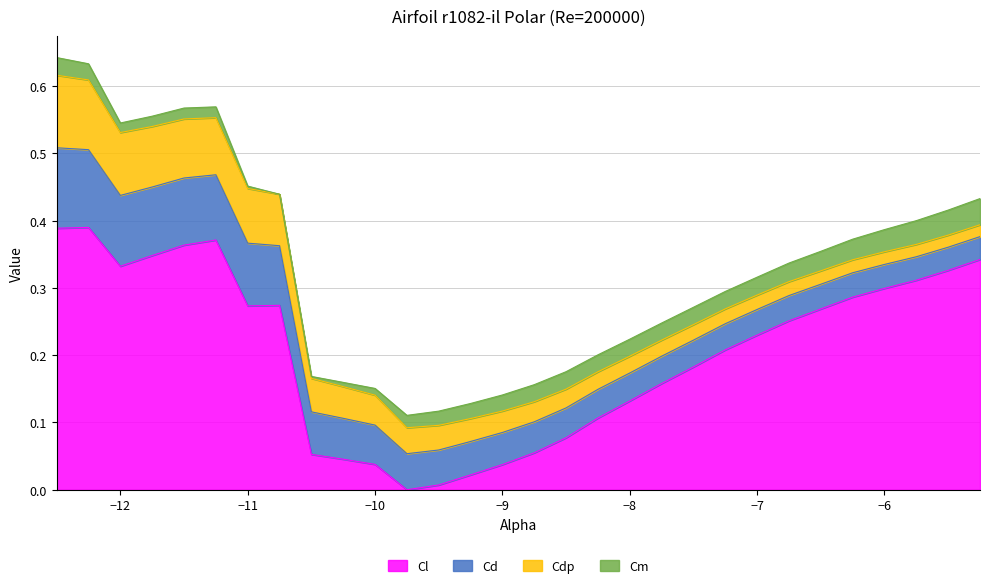

What is the average value of the Cl series?

-0.3